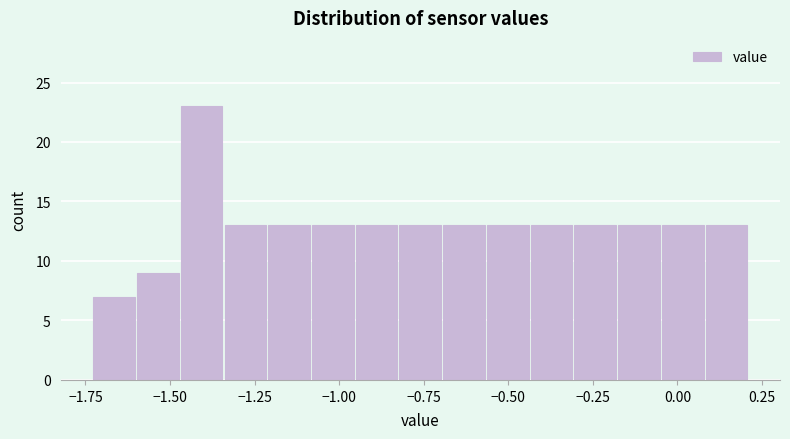

Read against the x-axis, roughly where is the centre of the tallest bar?

-1.40